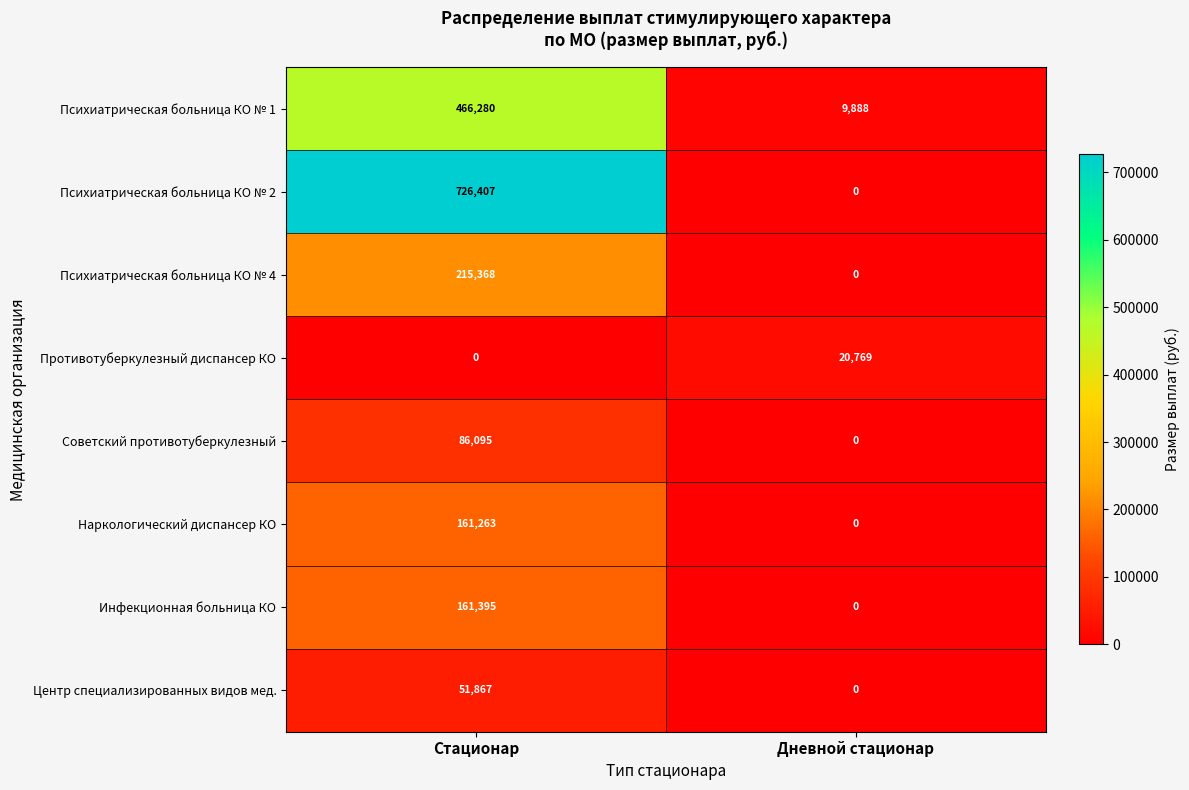

What is the spread (max minus min) of values at Дневной стационар?

20769